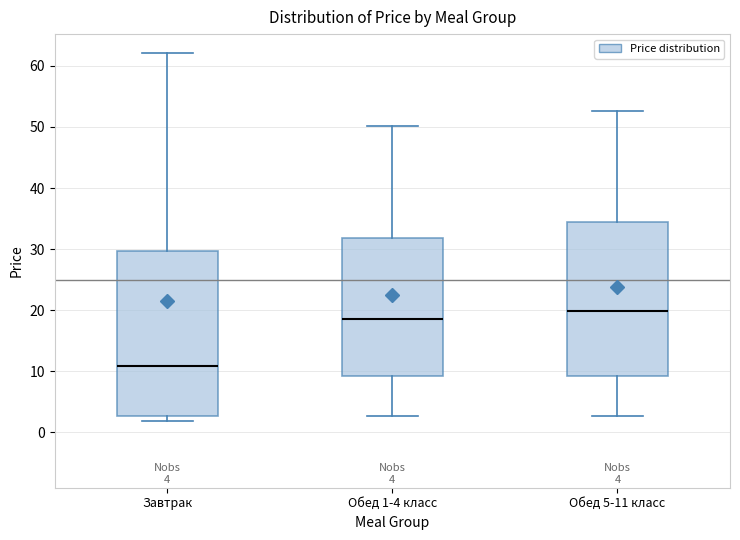

Which box is the tallest, from its lower edge to its upper edge?

Завтрак